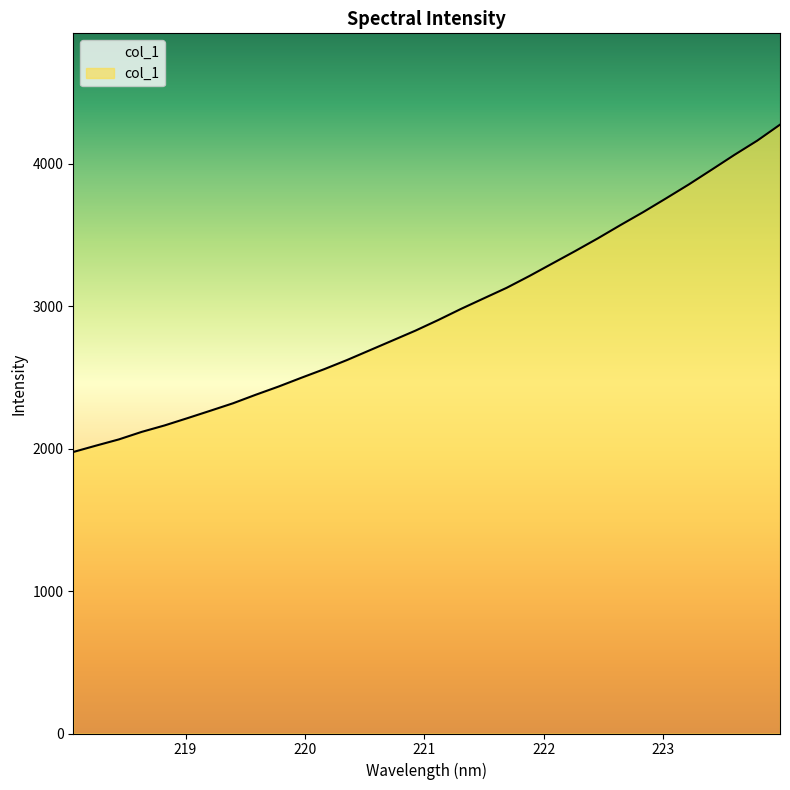

What is the label of the 15th point from the left?

220.7354